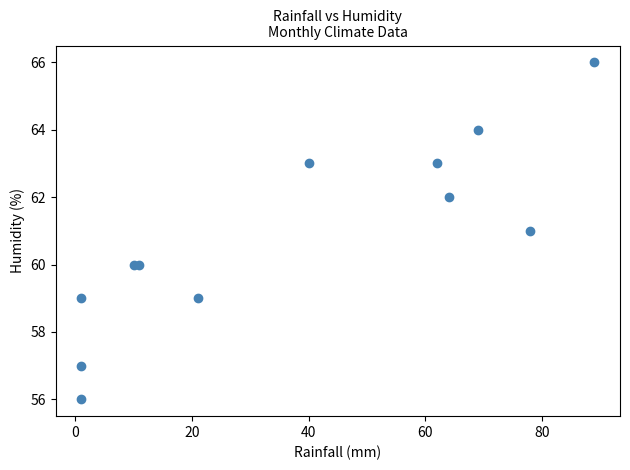

What is the range of Y values (max minus min)?

10